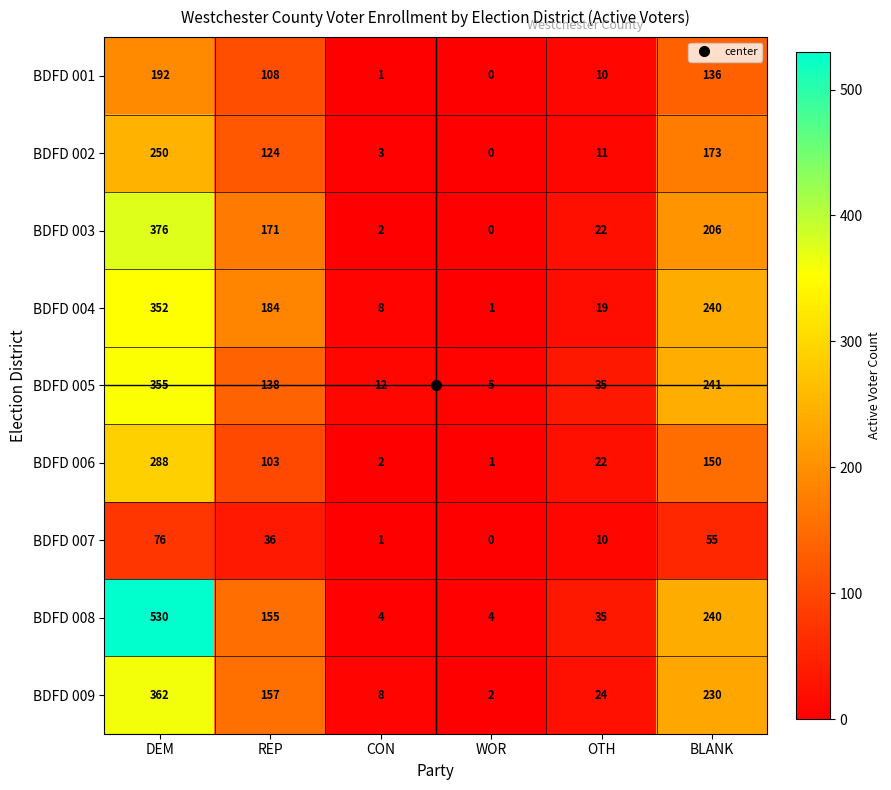

True or false: BDFD 008 has a value of 49 at OTH.

False